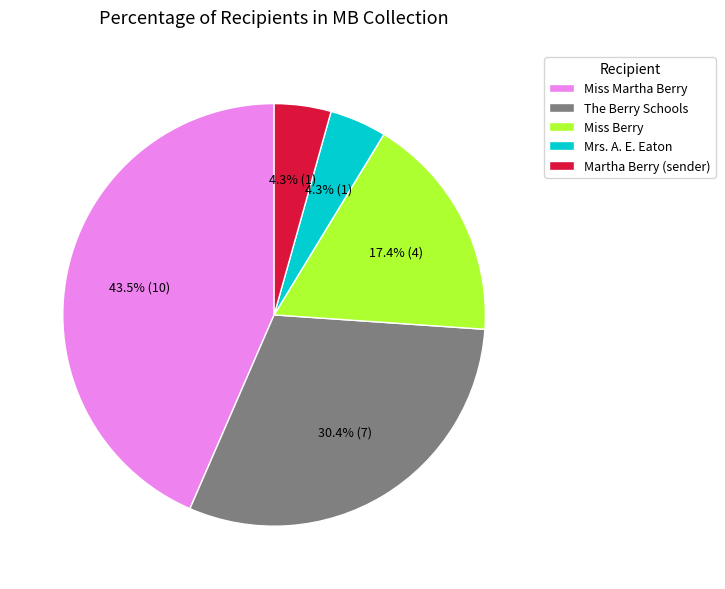

How many slices are in this pie chart?

5